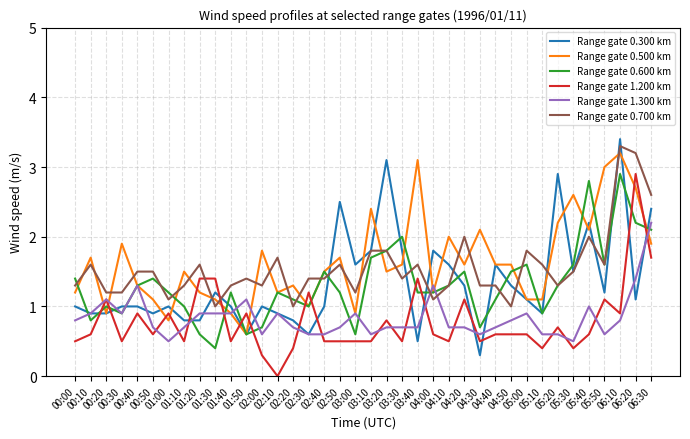

What is the difference between the maximum and minimum values in the Range gate 1.200 km series?

2.9